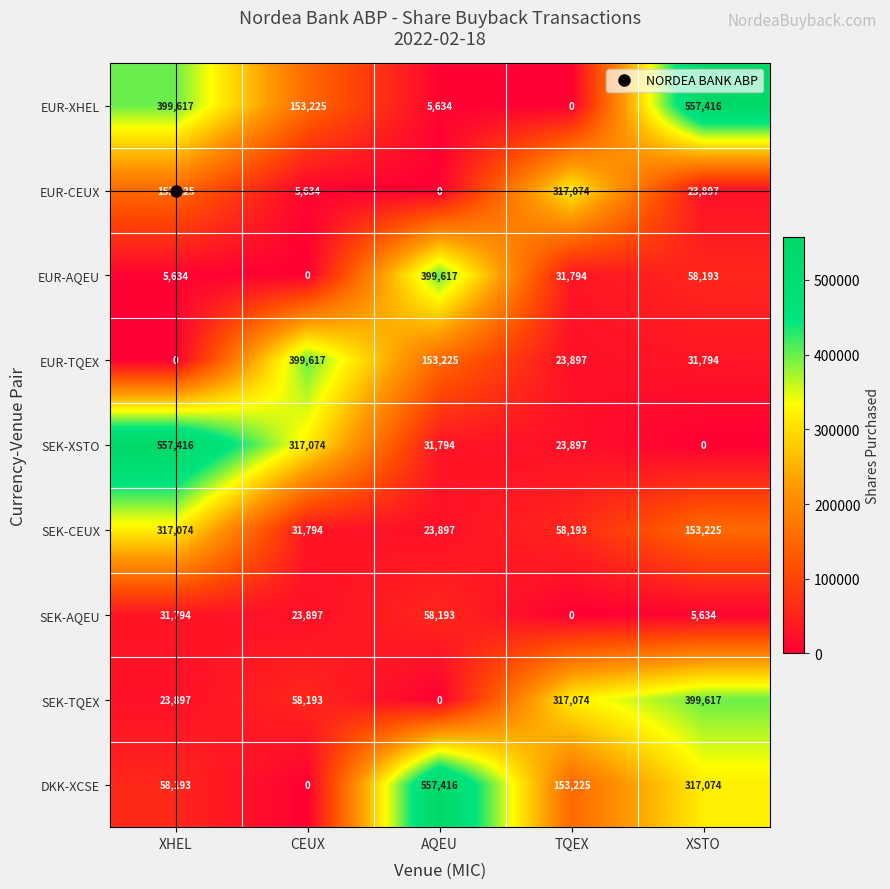

At which label does EUR-XHEL reach its minimum?

TQEX